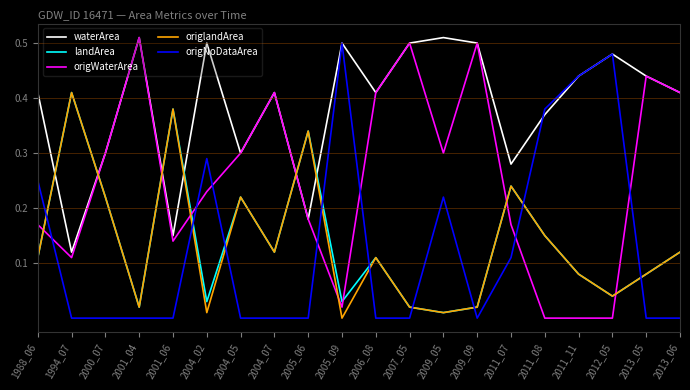

Between 2000_07 and 2011_08, which series saw the biggest shift?

origNoDataArea